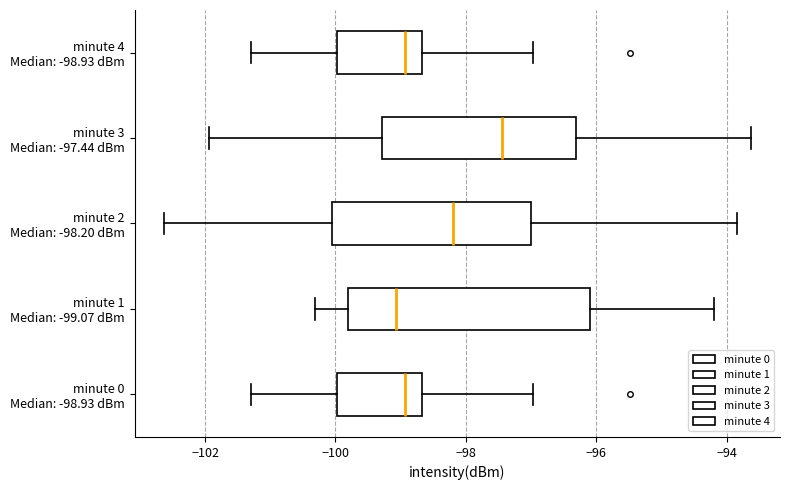

Comparing the boxes themselves (not the whiskers), which one is the widest?

minute 1 Median: -99.07 dBm